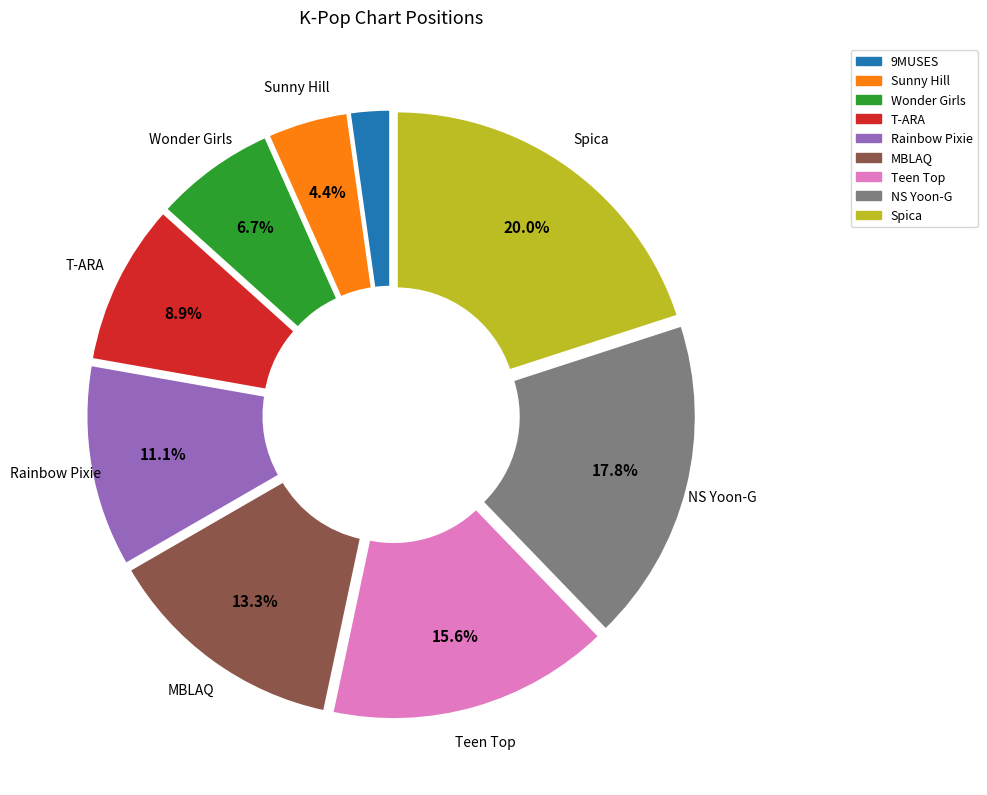

How many segments does this pie chart have?

9